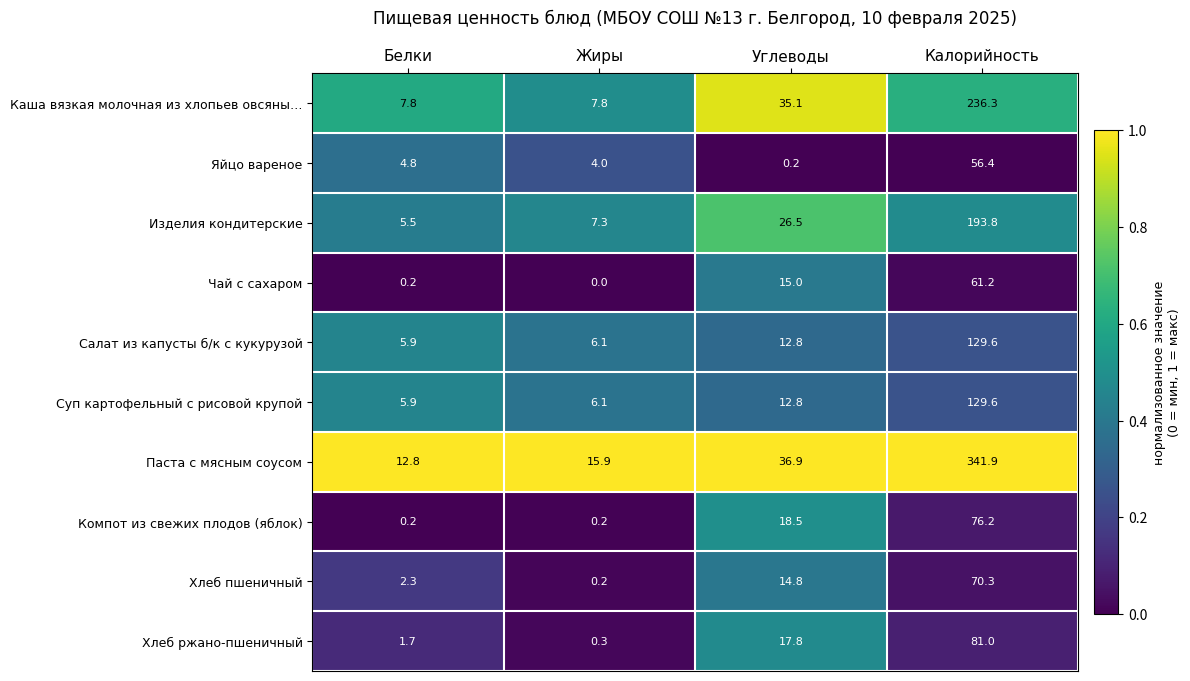

Is it true that Изделия кондитерские equals 8.8 at Белки?

False